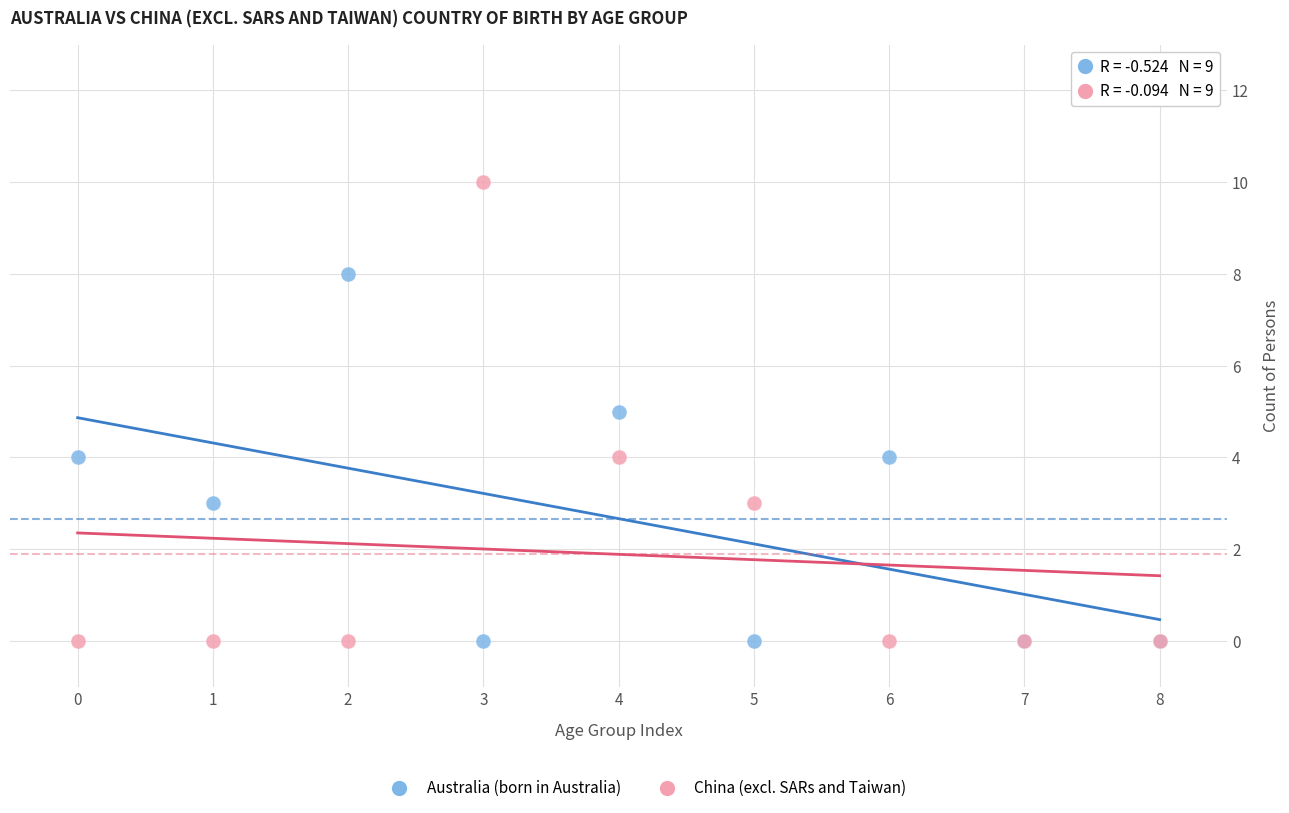

Which series reaches the maximum Y coordinate?

China (excl. SARs and Taiwan)